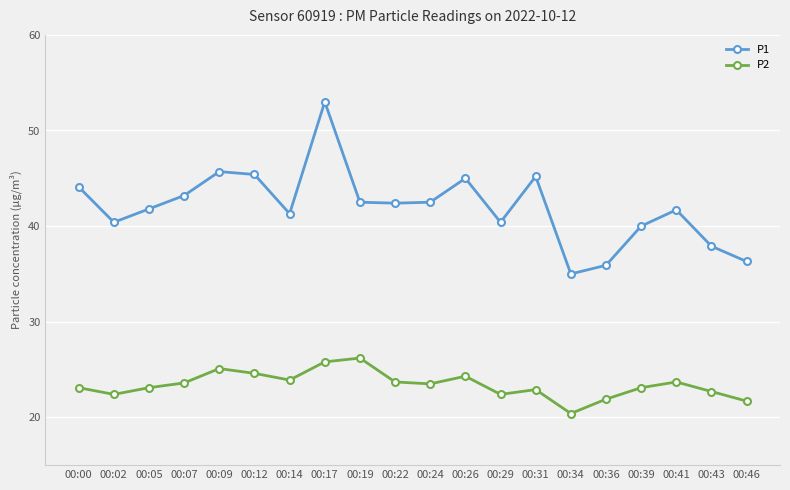

What is the difference between the maximum and second lowest values in the P2 series?

4.5